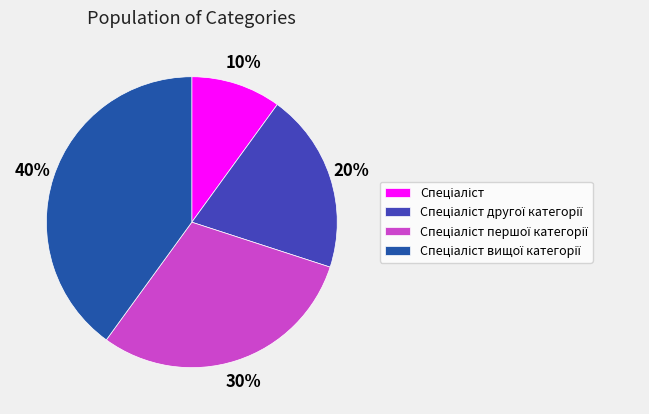

Does any single category account for the majority?

No